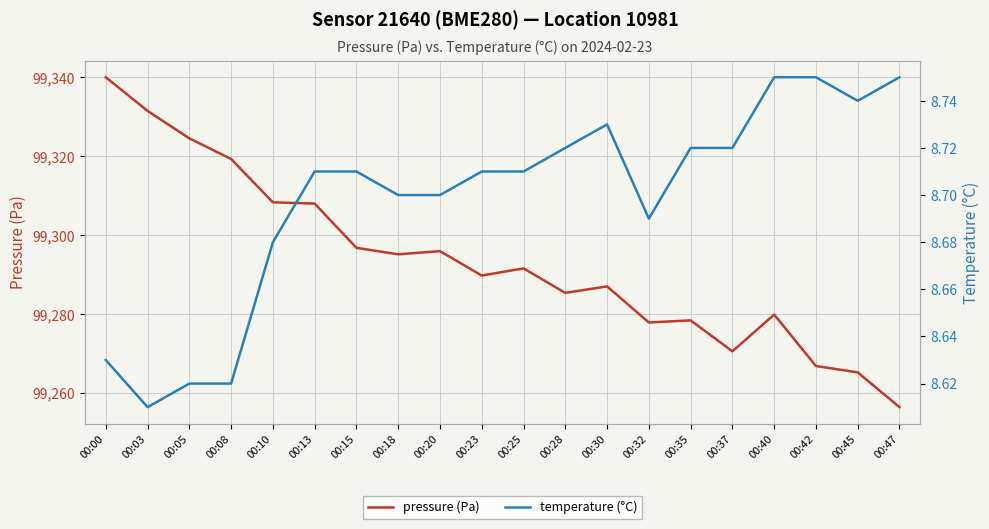

What is the maximum value for temperature (°C)?

8.8